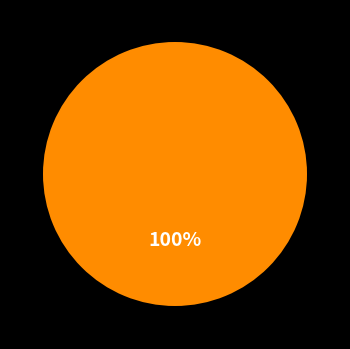

Is there any slice that represents more than half of the pie?

Yes